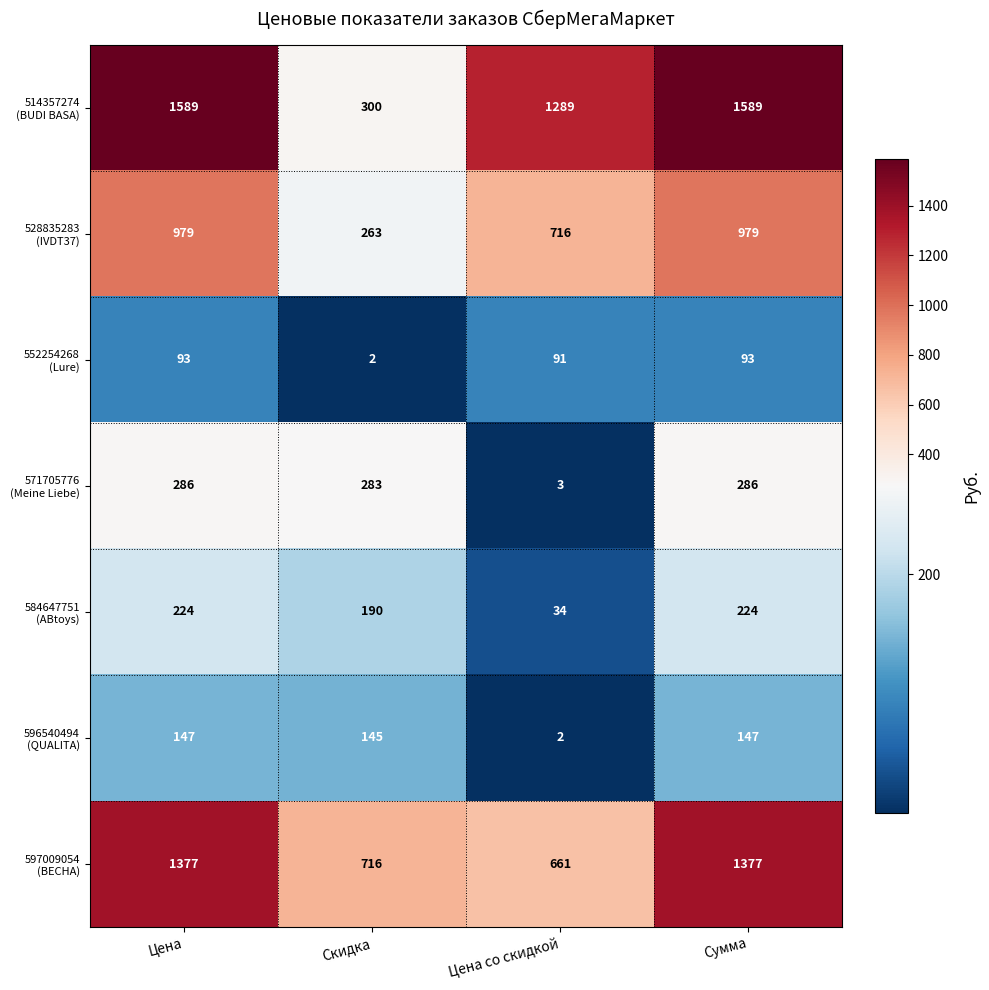

What is the total value across all series at Цена?

4695